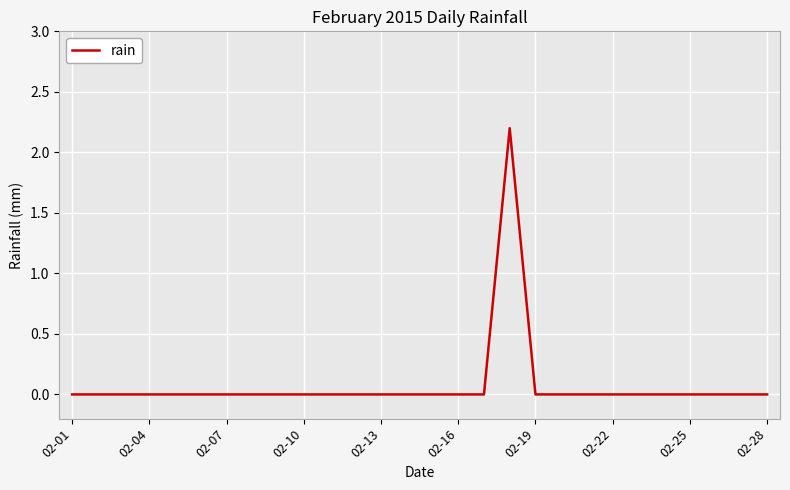

What is the difference between the maximum and minimum values?

2.2